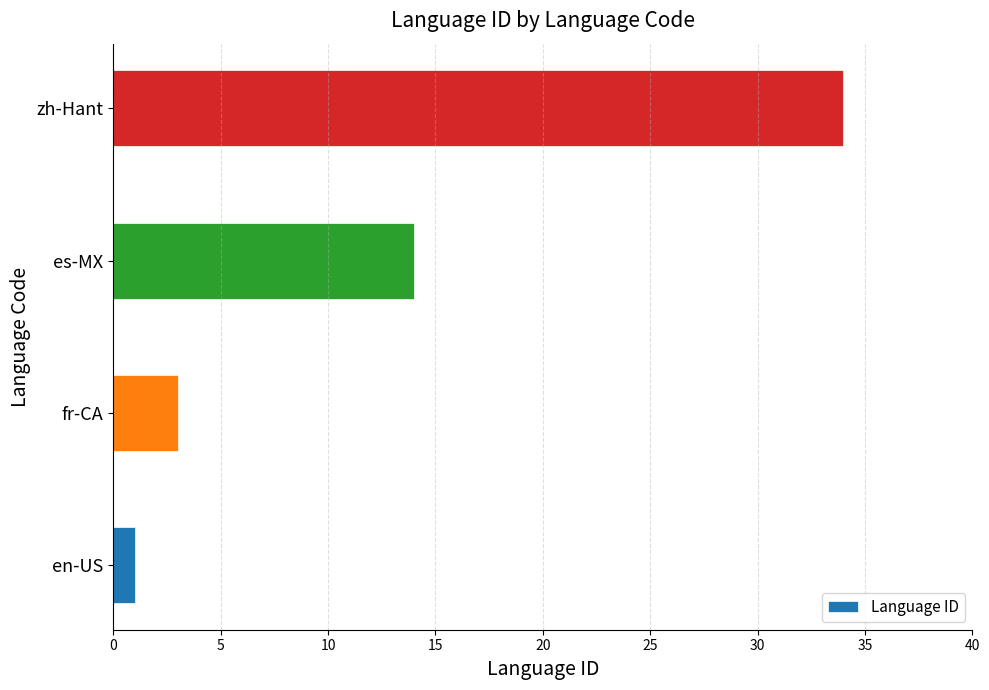

At which label is the value closest to 17?

es-MX